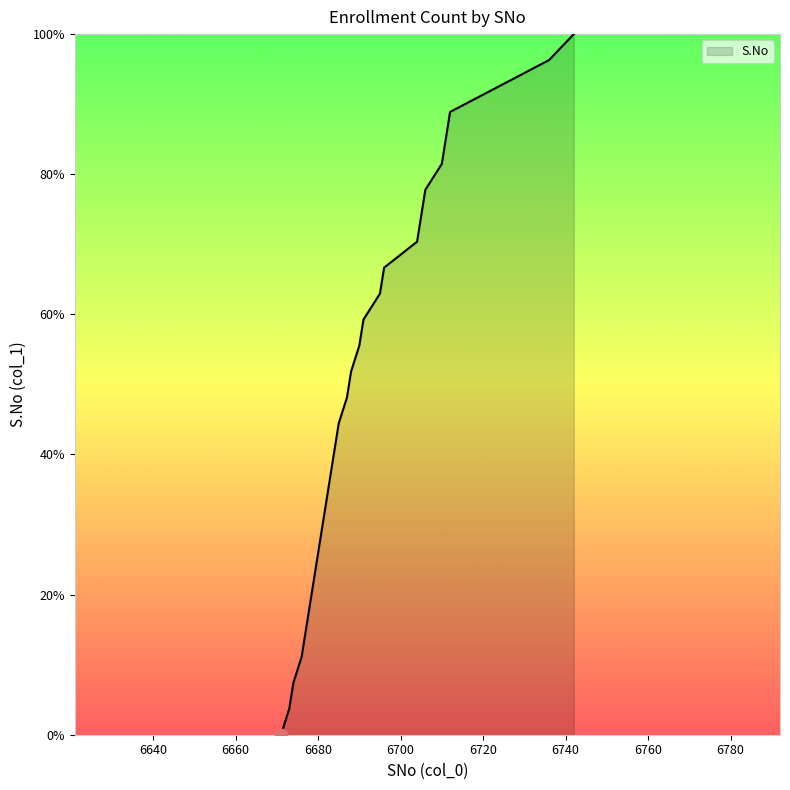

What is the maximum value shown in the chart?

100.0